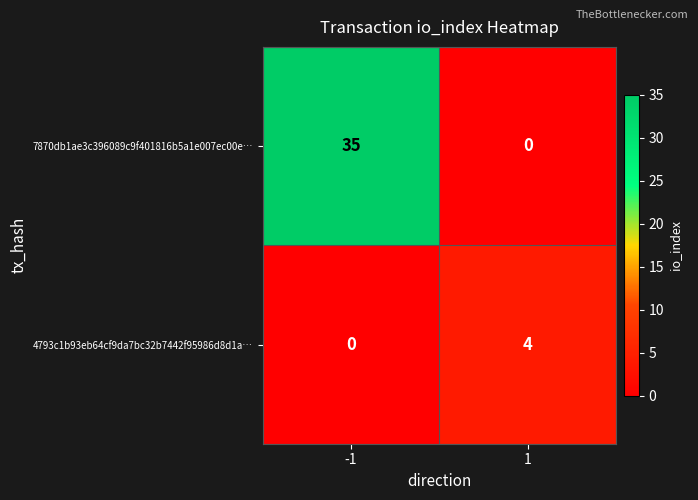

What is the difference between the maximum and minimum values in the 7870db1ae3c396089c9f401816b5a1e007ec00e… series?

35